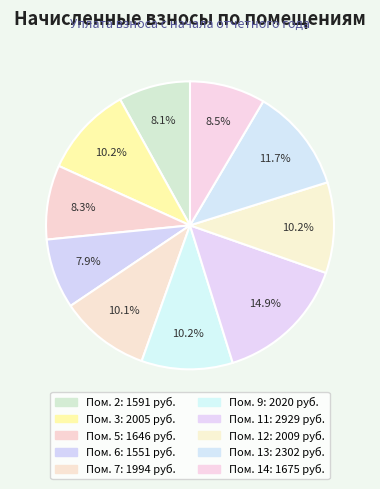

How many slices are in this pie chart?

10